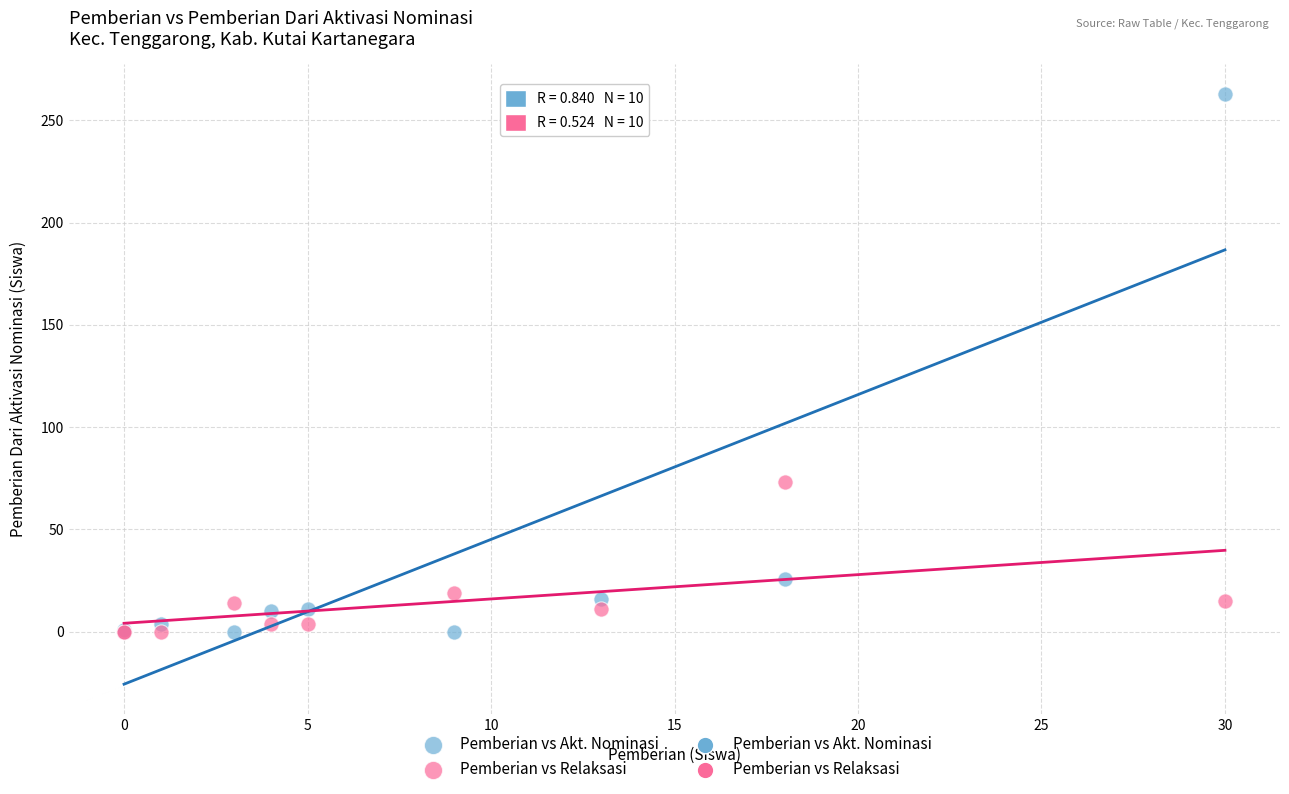

In the Pemberian vs Relaksasi series, what Y value is closest to 36?

19